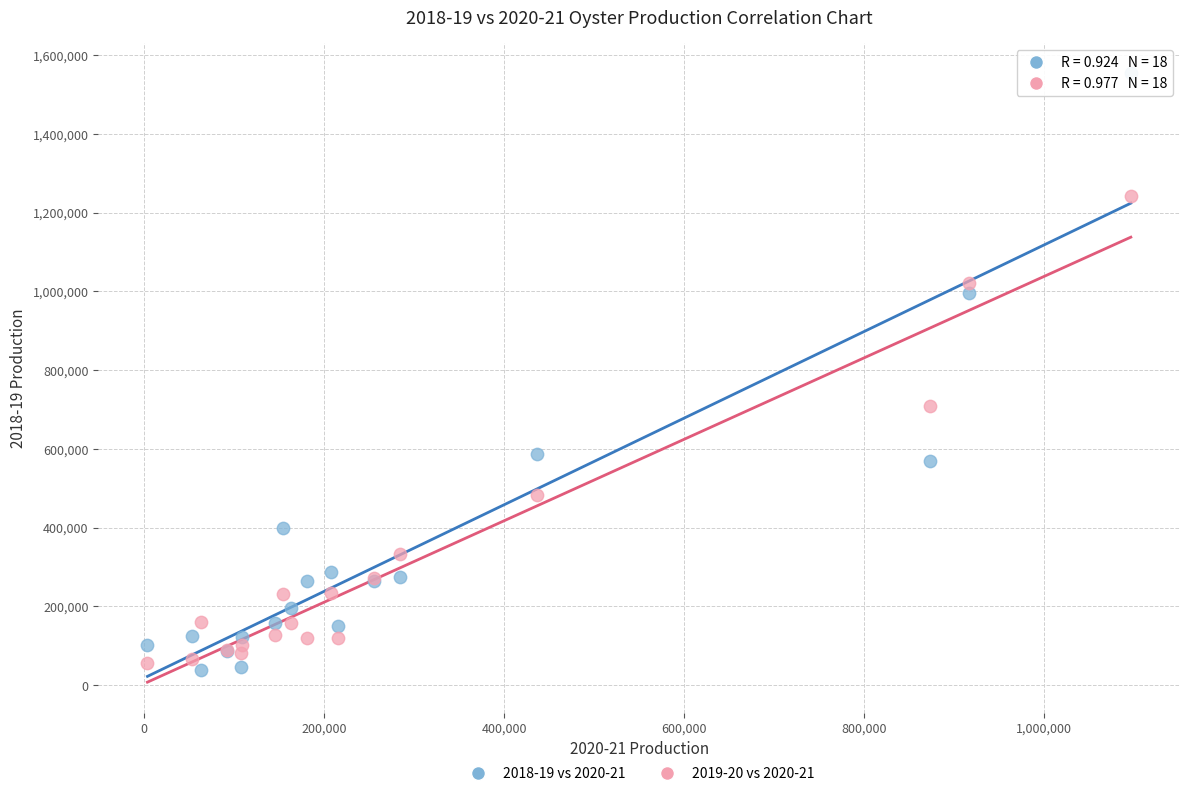

Which series contains the highest Y value?

2018-19 vs 2020-21